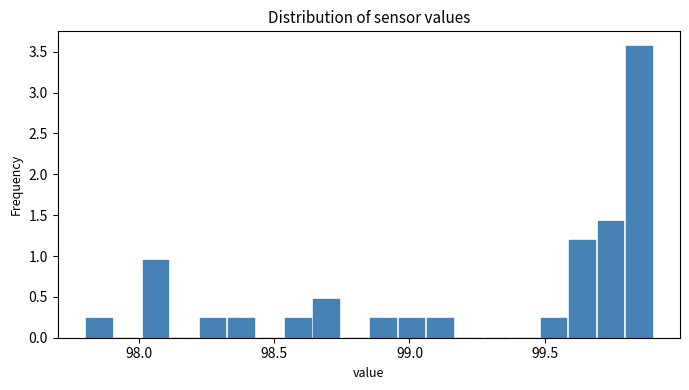

Read against the x-axis, roughly where is the centre of the tallest bar?

99.85